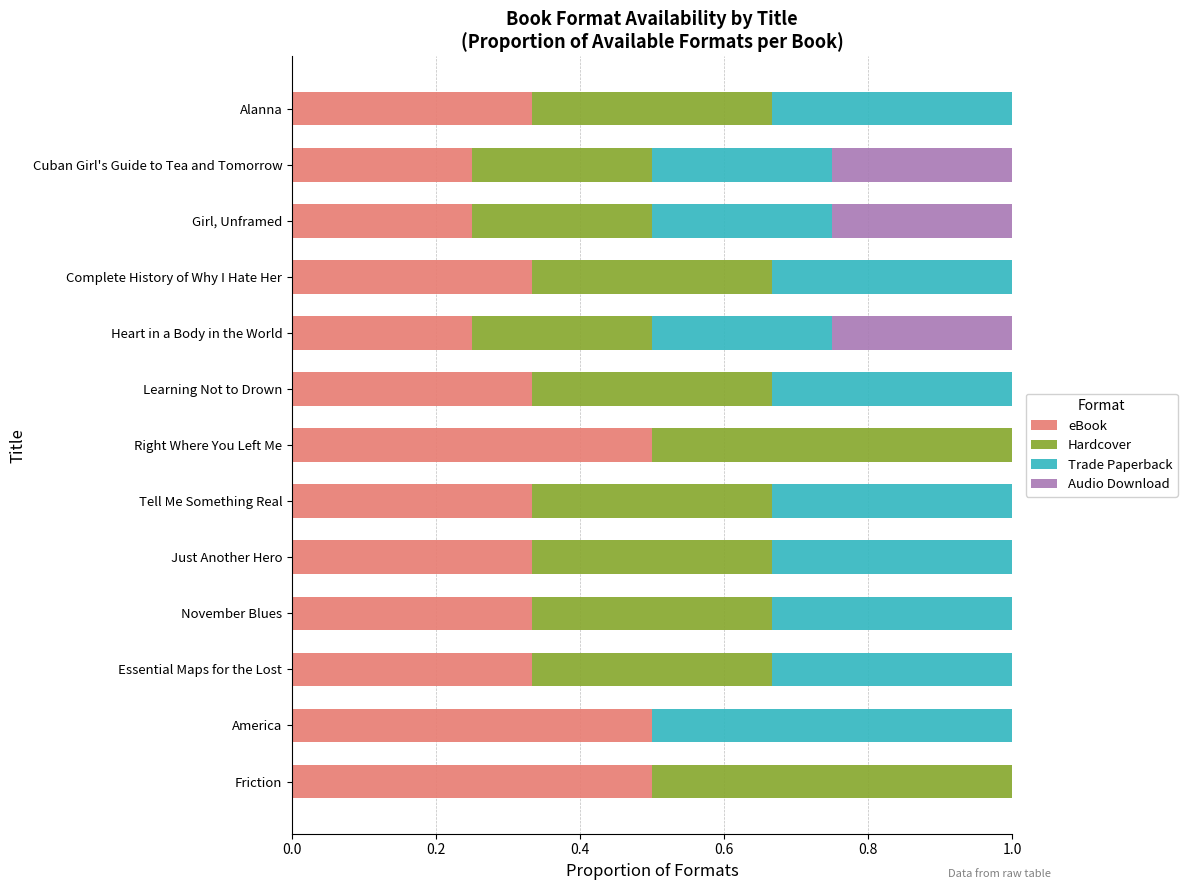

True or false: eBook has a value of 0.6 at November Blues.

False